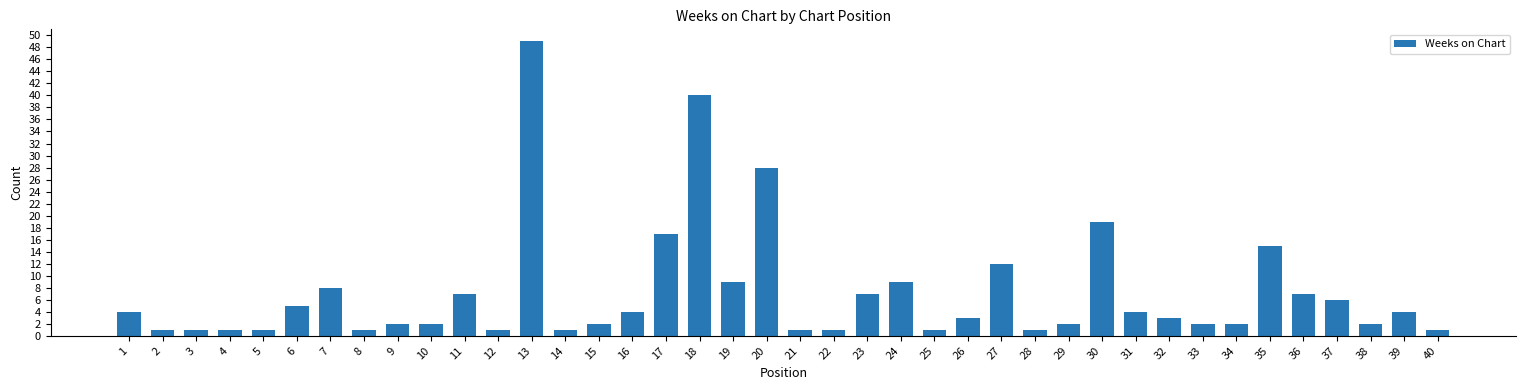

How many categories are shown in the chart?

40